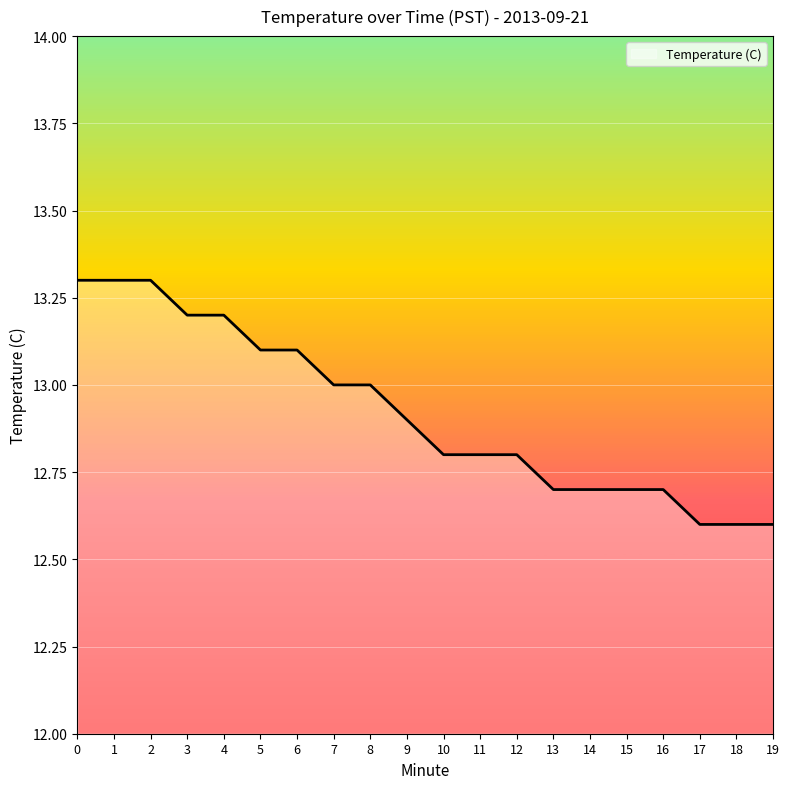

What is the change in value from 0 to 15?

-0.6